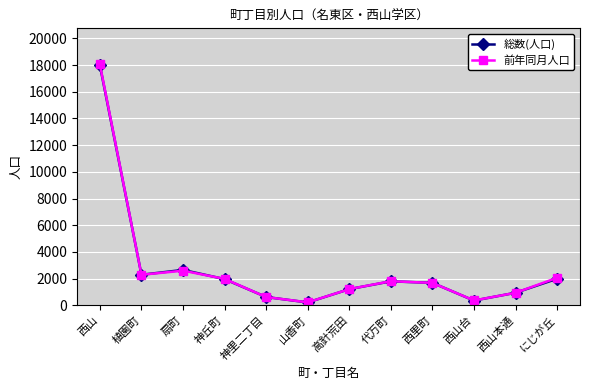

How many interior local peaks does the 総数(人口) series have?

2